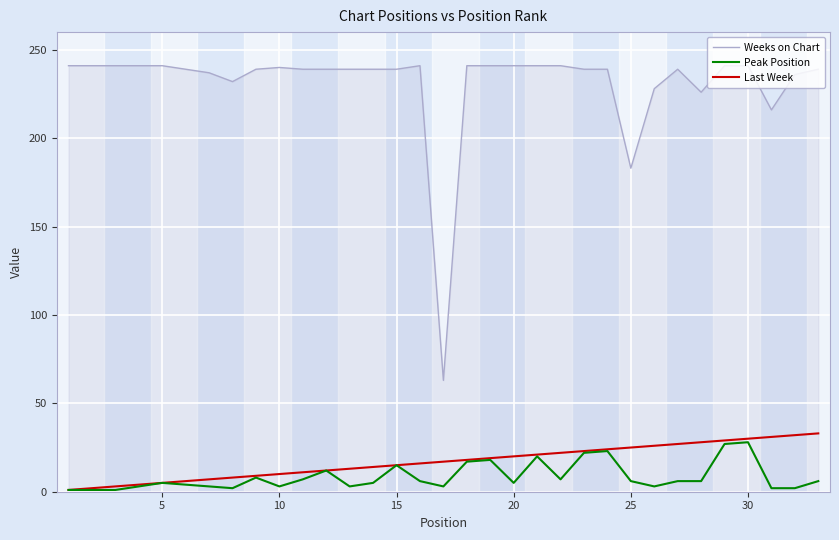

True or false: Last Week and Weeks on Chart cross at least once.

False